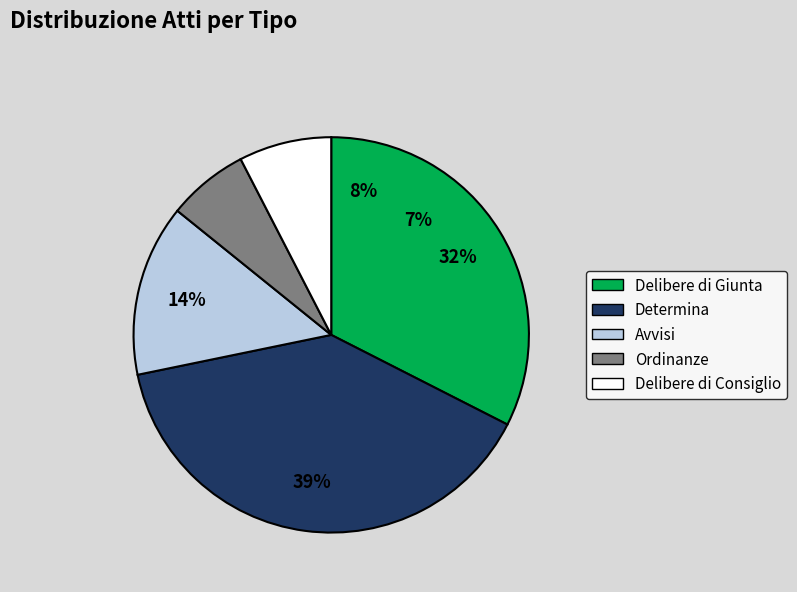

Is there any slice that represents more than half of the pie?

No